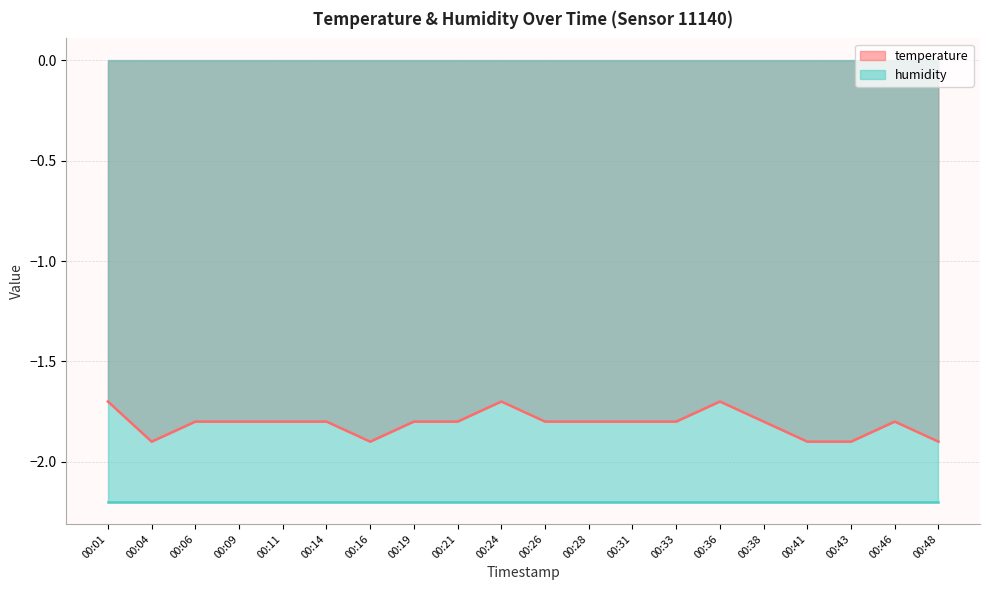

At which category does the data reach its first local peak?

00:24